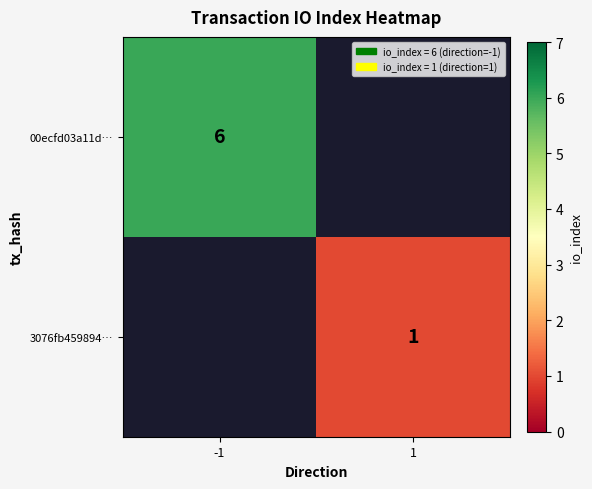

What is the minimum value shown in the chart?

1.0